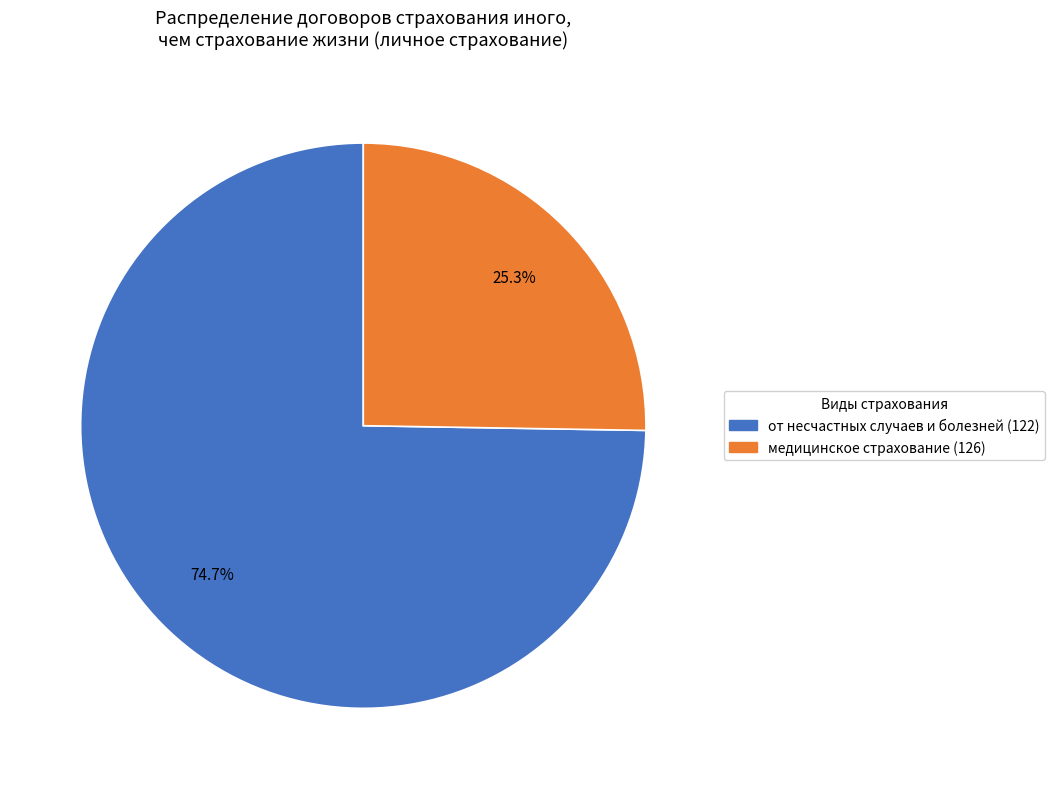

True or false: от несчастных случаев и болезней (122) accounts for 80% of the total.

False